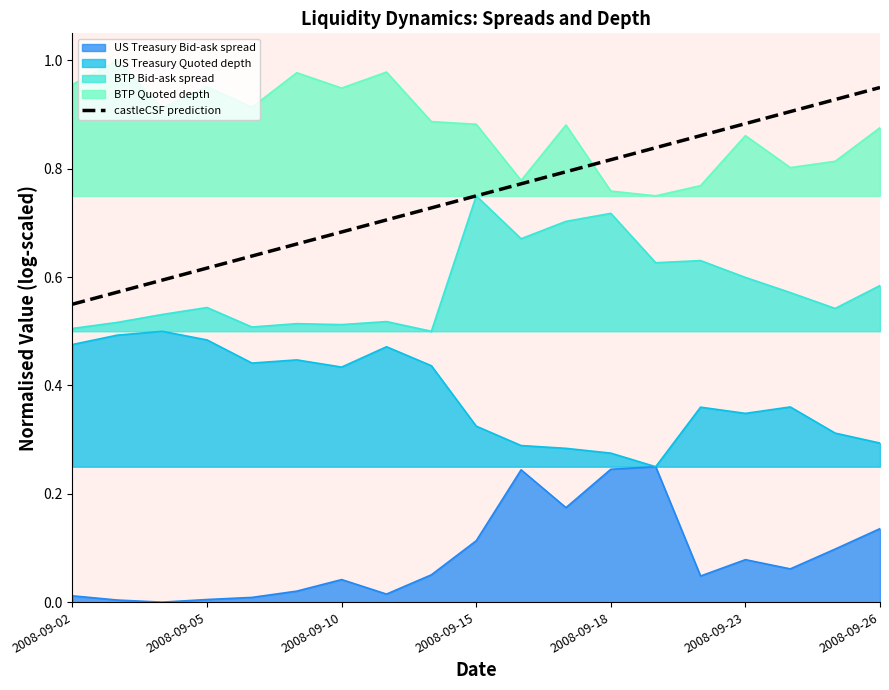

List the series in order of their peak value, highest first.

BTP Quoted depth, castleCSF prediction, BTP Bid-ask spread, US Treasury Quoted depth, US Treasury Bid-ask spread